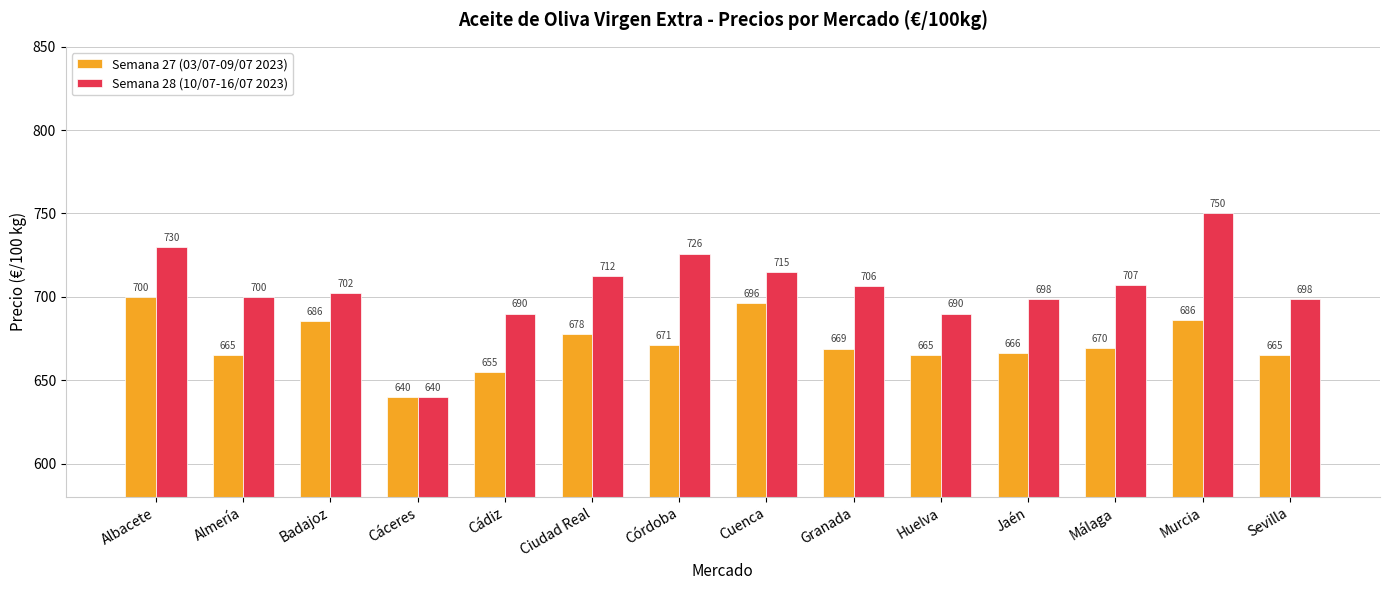

At Ciudad Real, list the series in order from smallest to largest.

Semana 27 (03/07-09/07 2023), Semana 28 (10/07-16/07 2023)